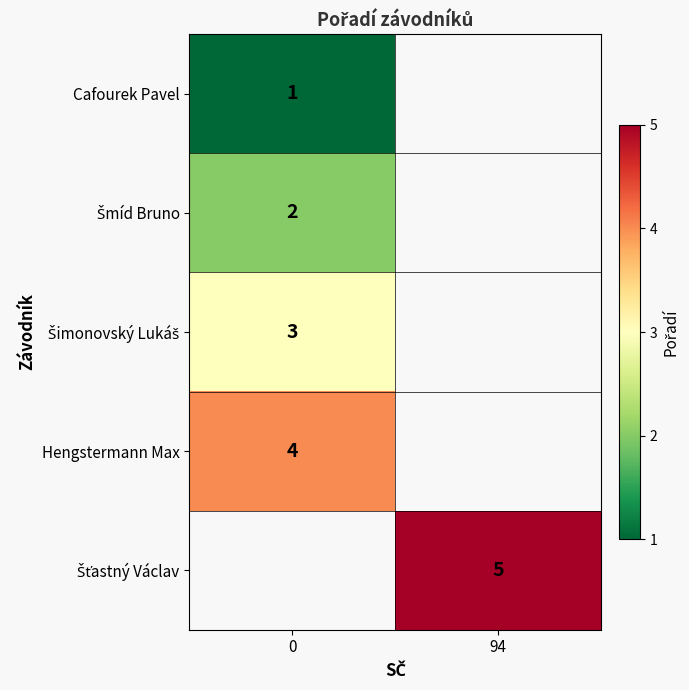

What is the smallest value displayed?

1.0